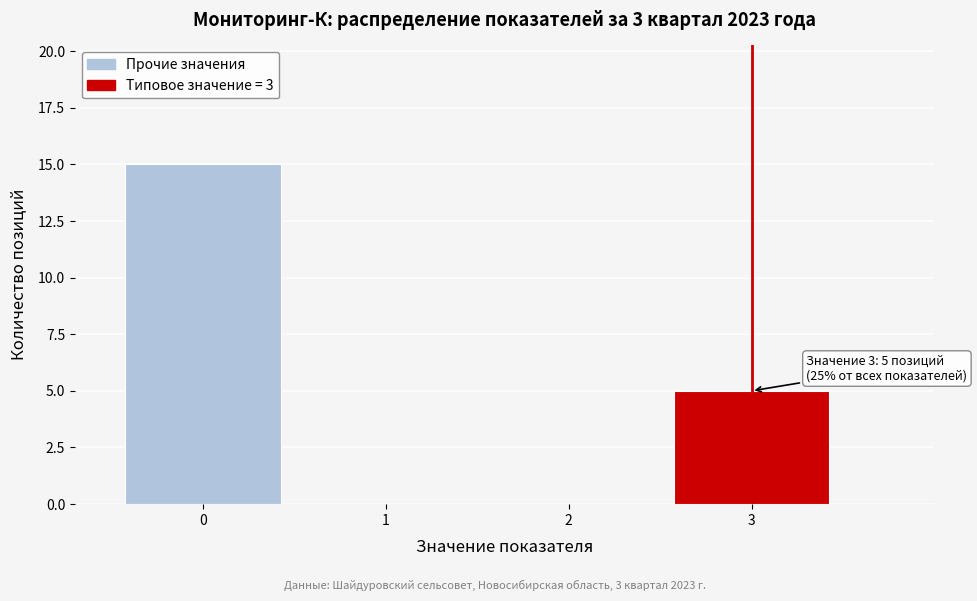

Over which range of the x-axis is the bar tallest?

-0.5 to 0.5